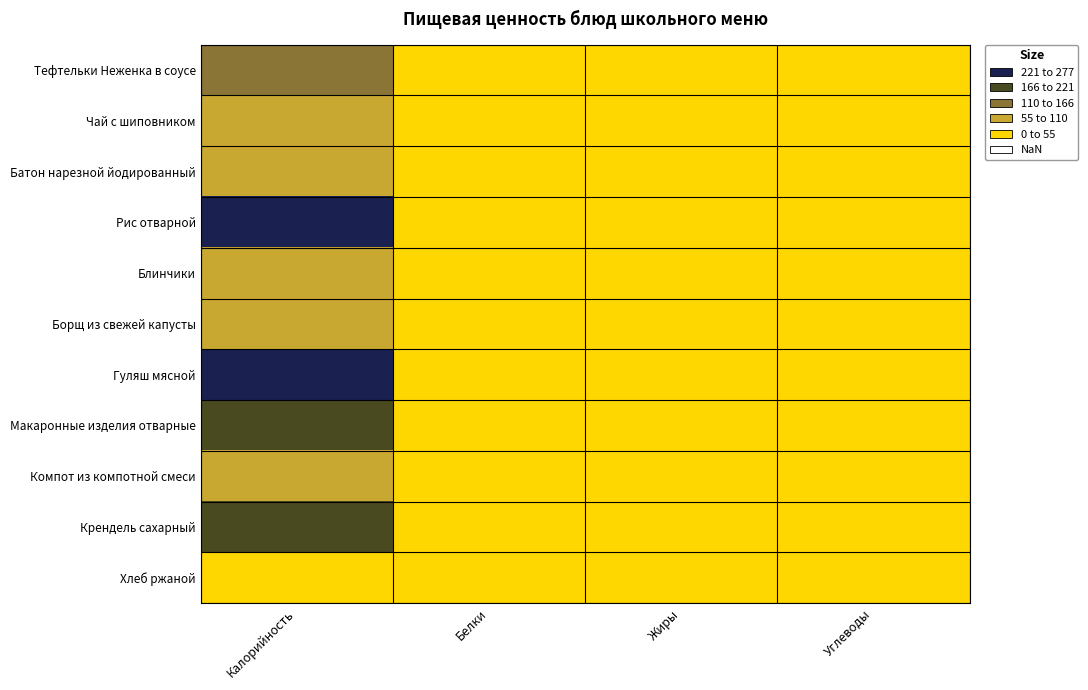

Reading left to right, what are all the values shown in this chart?

Тефтельки Неженка в соусе: Калорийность=160	Белки=8	Жиры=9	Углеводы=12
Чай с шиповником: Калорийность=69	Белки=0	Жиры=0	Углеводы=16
Батон нарезной йодированный: Калорийность=92	Белки=3	Жиры=1	Углеводы=18
Рис отварной: Калорийность=267	Белки=4	Жиры=7	Углеводы=47
Блинчики: Калорийность=98	Белки=1	Жиры=2	Углеводы=20
Борщ из свежей капусты: Калорийность=84	Белки=2	Жиры=3	Углеводы=12
Гуляш мясной: Калорийность=231	Белки=9	Жиры=21	Углеводы=2
Макаронные изделия отварные: Калорийность=210	Белки=6	Жиры=5	Углеводы=36
Компот из компотной смеси: Калорийность=77	Белки=0	Жиры=0	Углеводы=19
Крендель сахарный: Калорийность=166	Белки=4	Жиры=4	Углеводы=28
Хлеб ржаной: Калорийность=51	Белки=2	Жиры=0	Углеводы=11